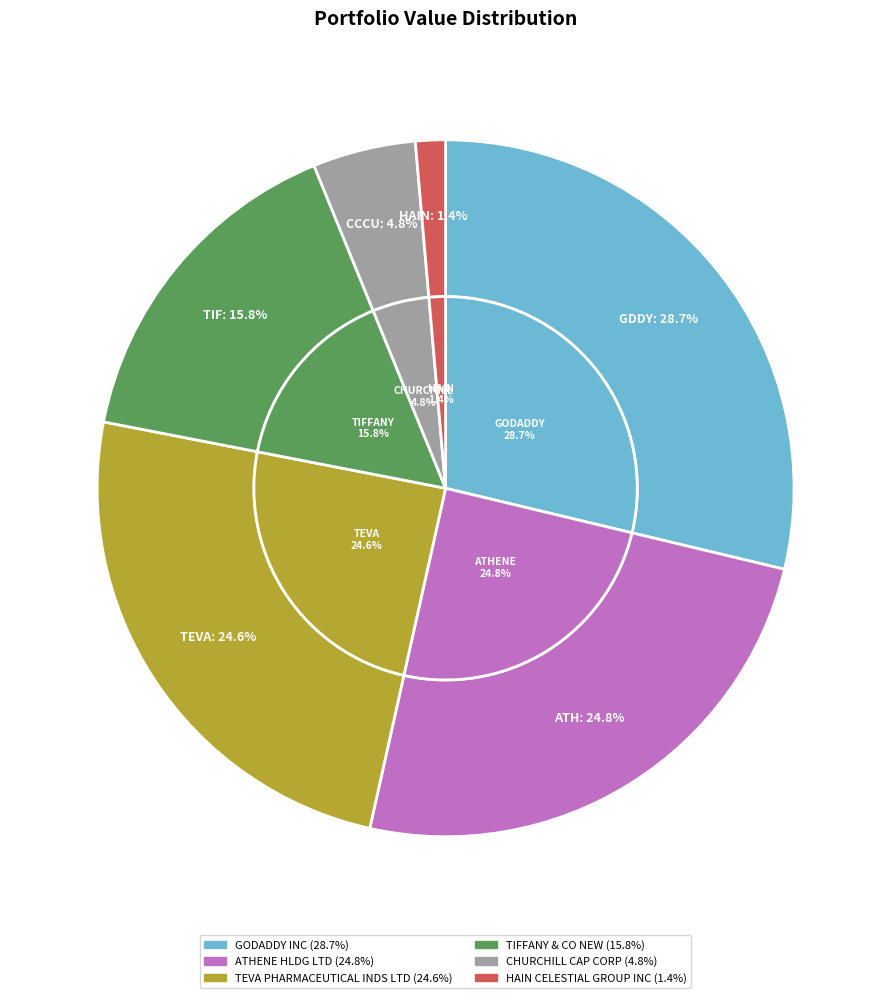

What is the largest slice in the pie chart?

GODADDY INC